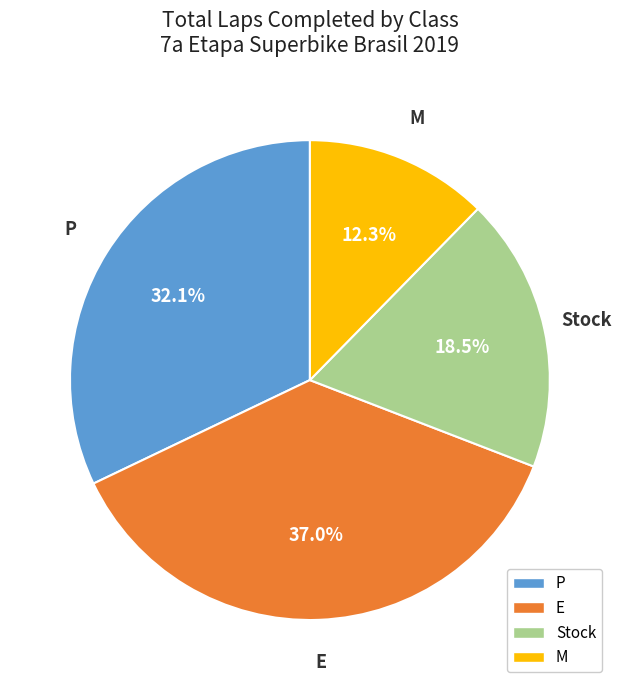

Rank the categories by value from lowest to highest.

M, Stock, P, E